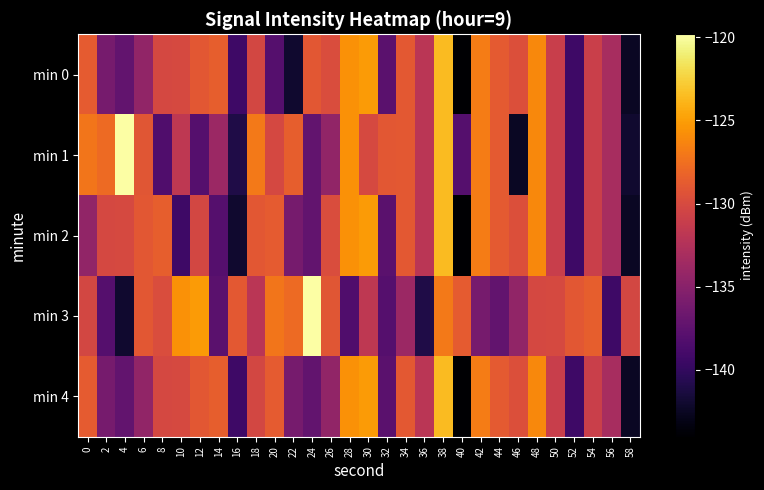

At 56, list the series in order from largest to smallest.

min 0, min 1, min 2, min 4, min 3